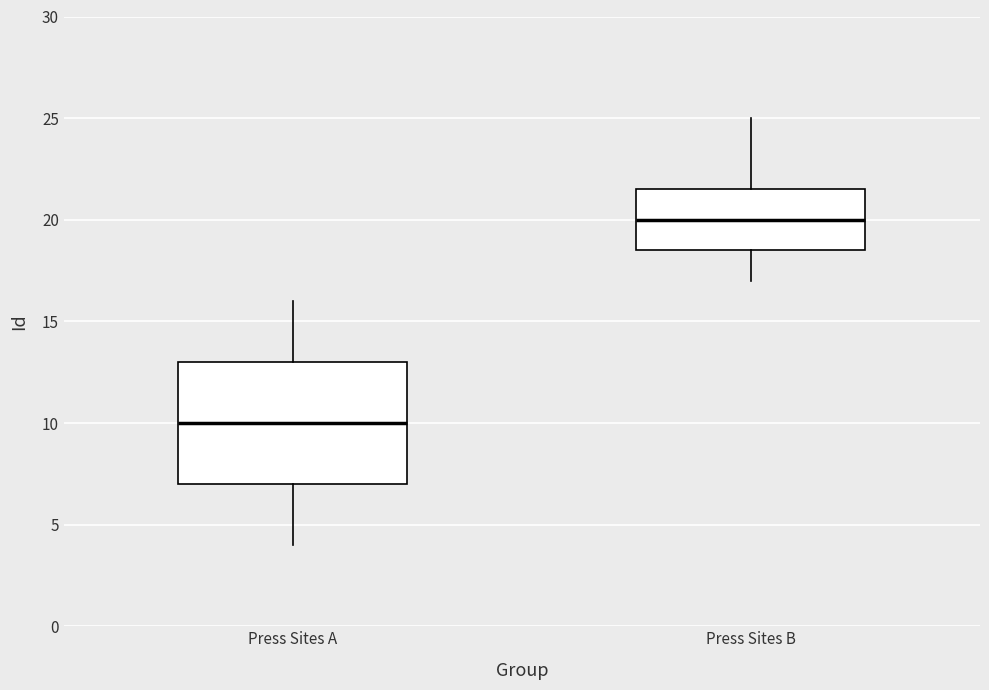

Which box's median line is the highest?

Press Sites B